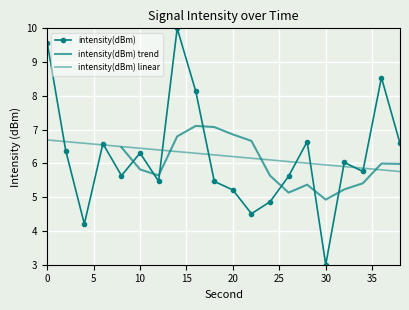

At which category does the chart reach its peak across all series?

14